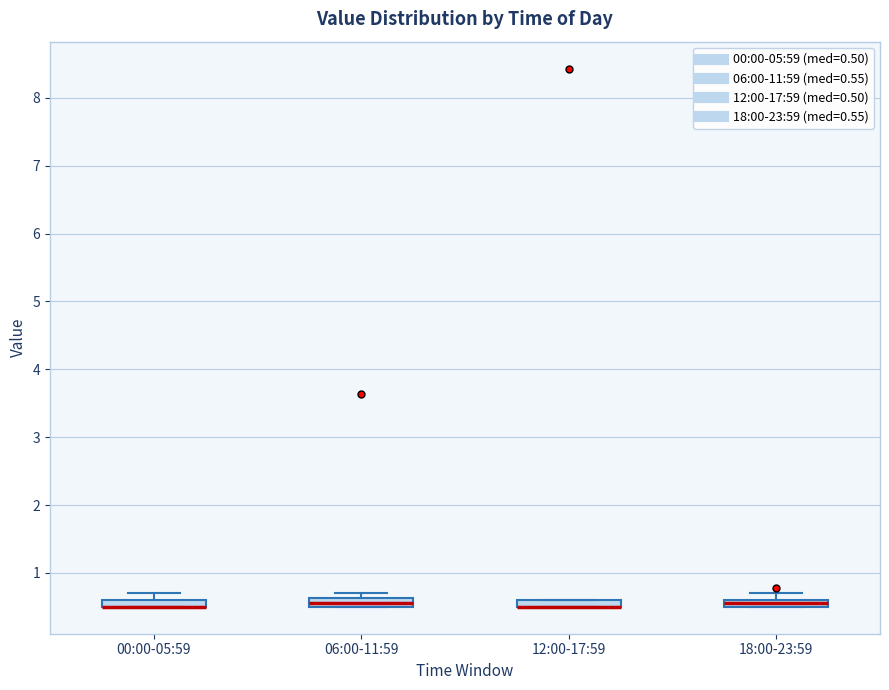

Where is the upper edge of the box for 12:00-17:59 on the y-axis? The values are not printed on the chart, so give them approximately, as read against the axis.

0.6